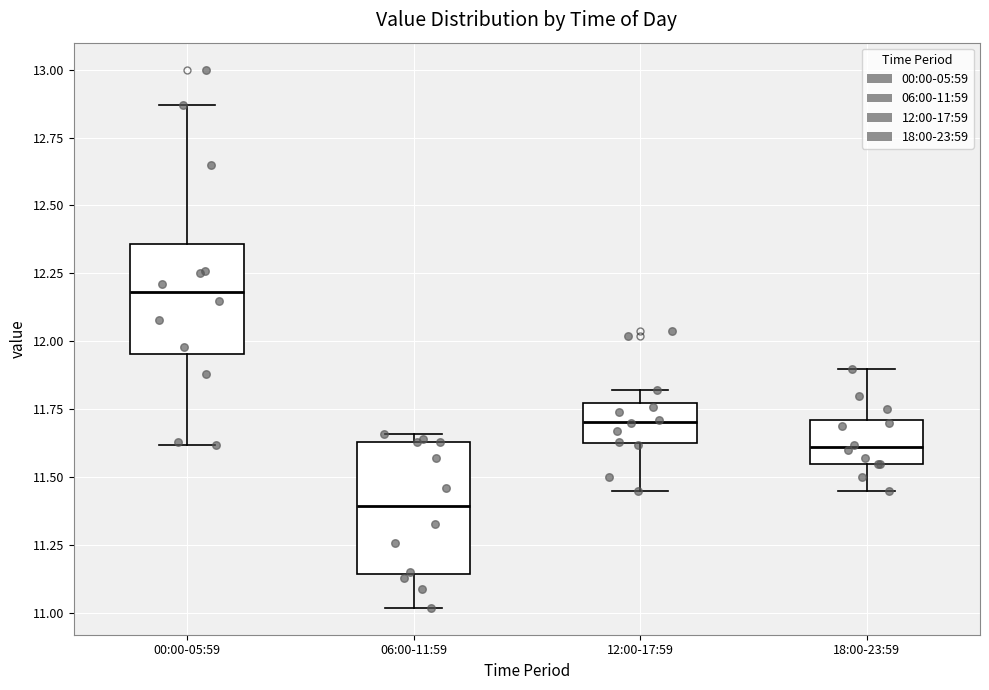

Which box has the lowest median line?

06:00-11:59